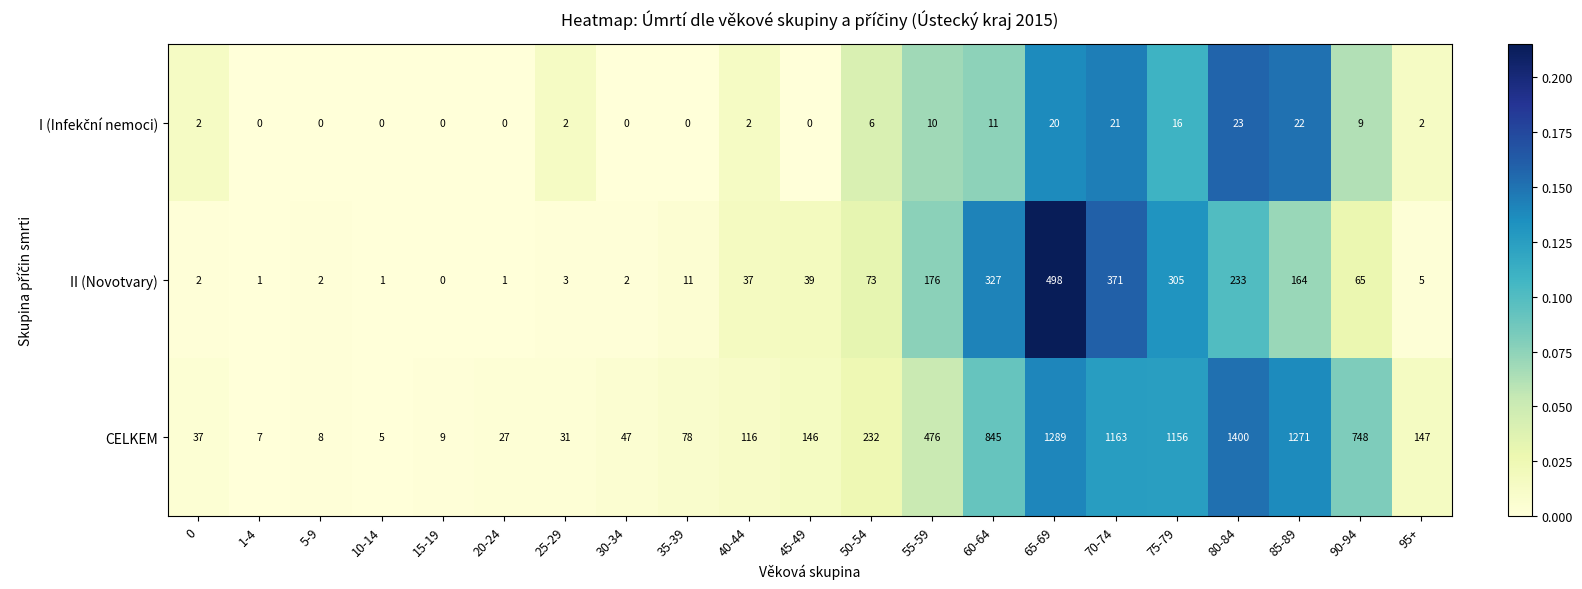

Which series changed the most between 30-34 and 45-49?

CELKEM